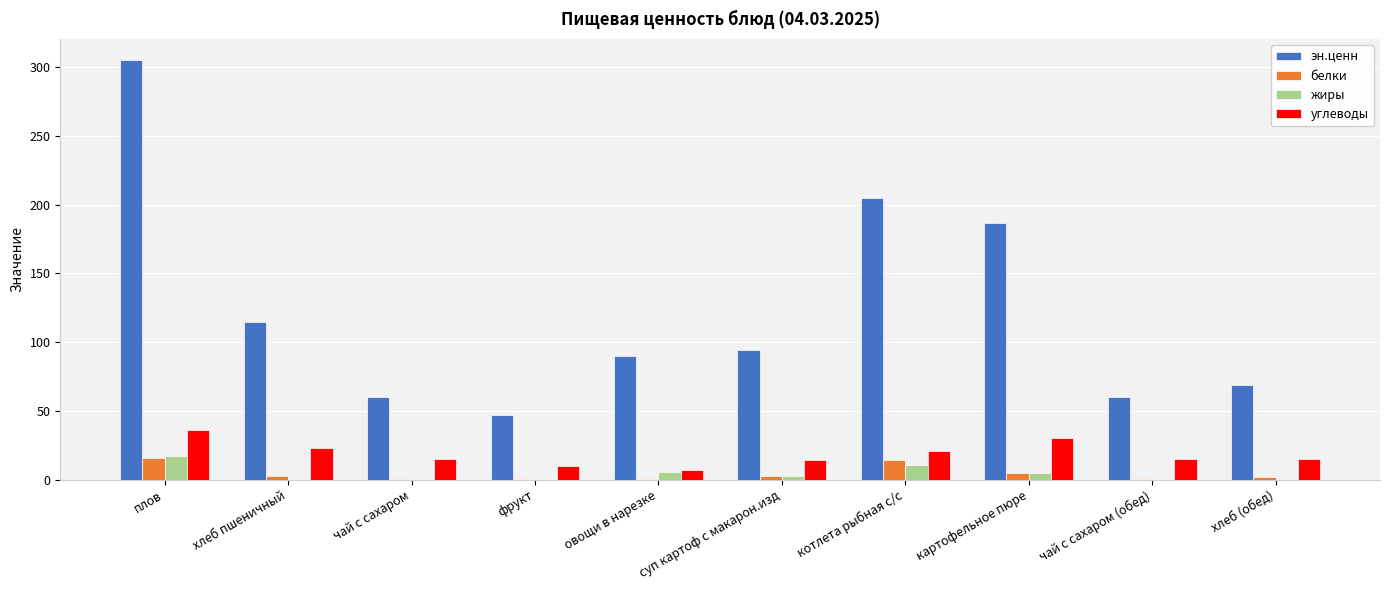

What is the approximate value of эн.ценн at чай с сахаром?

60.0